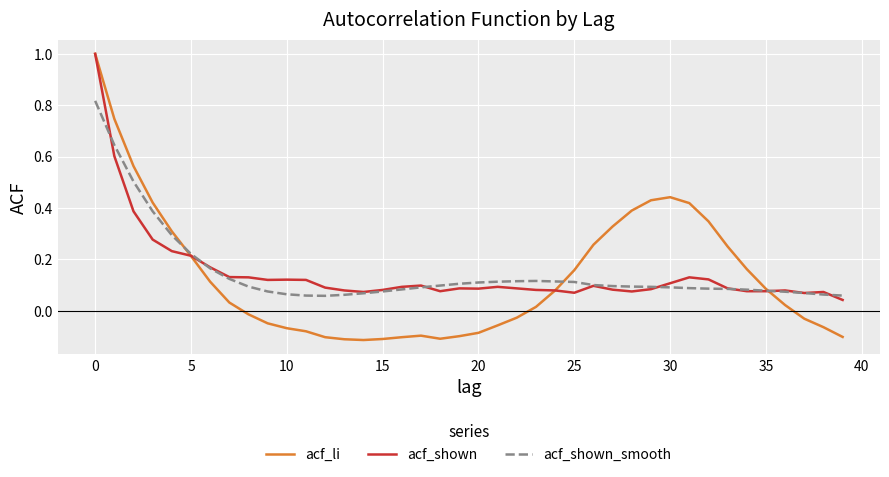

Which series has the widest spread of values?

acf_li